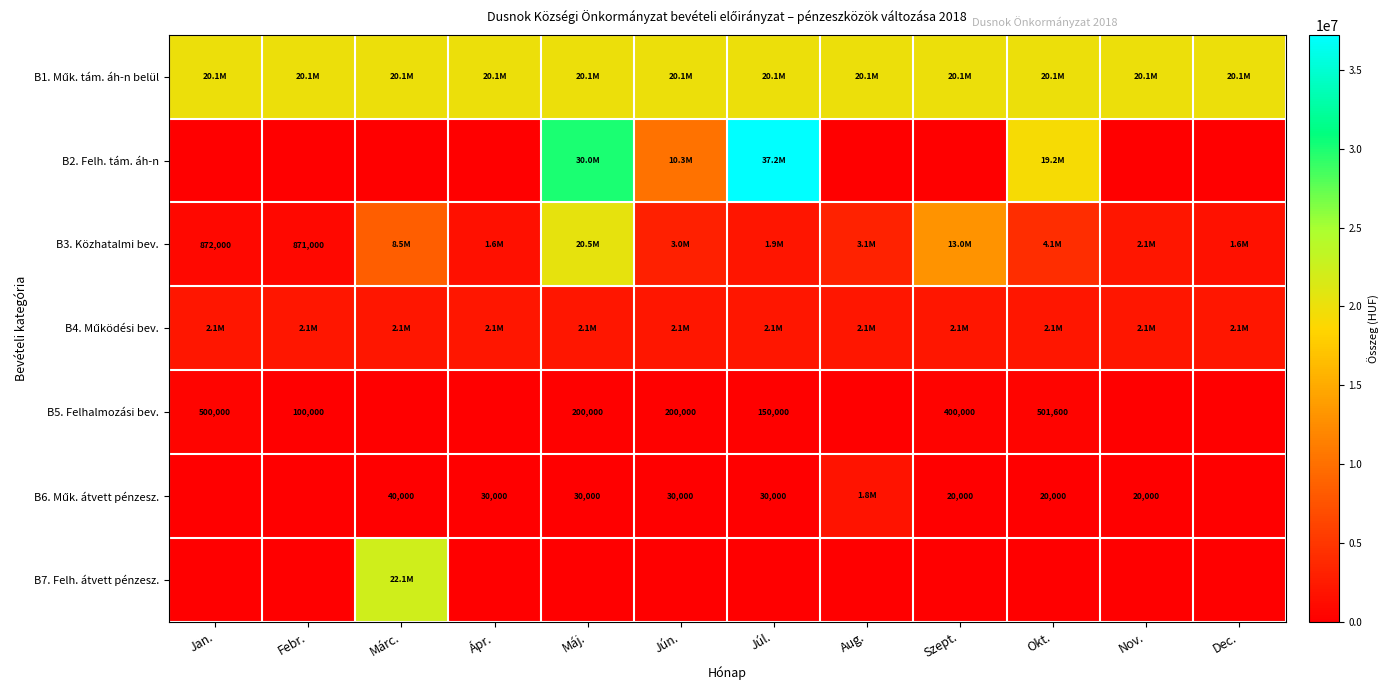

At which label is B5. Felhalmozási bev. closest to 250800?

Máj.